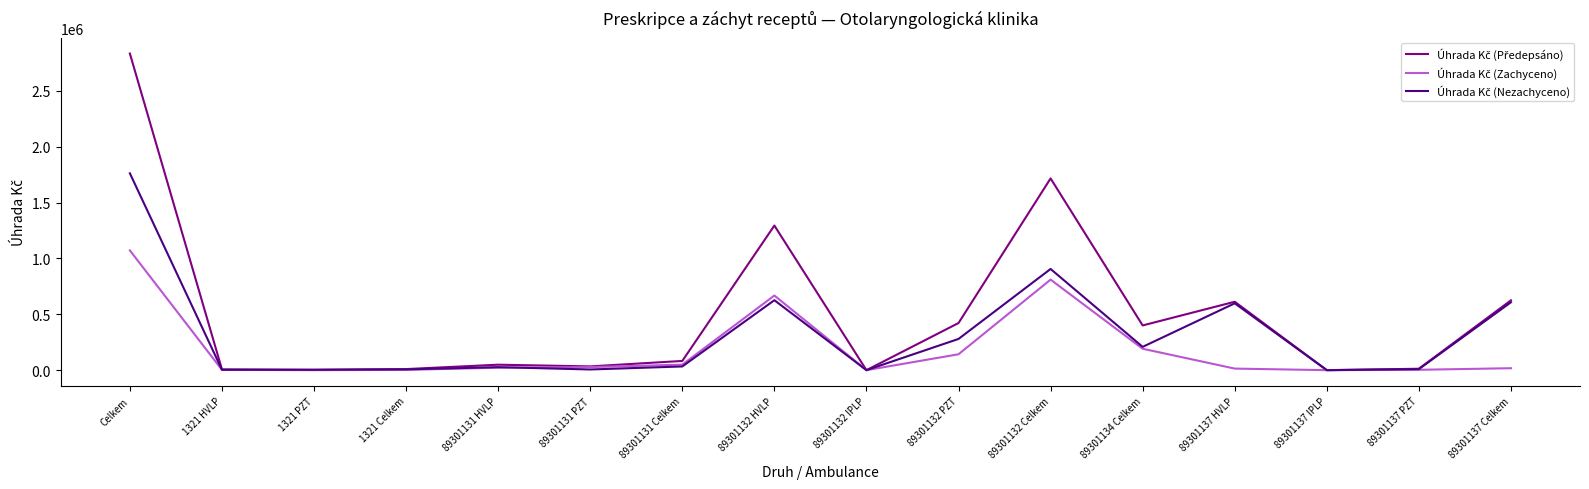

At which category is the sum across all series the highest?

Celkem